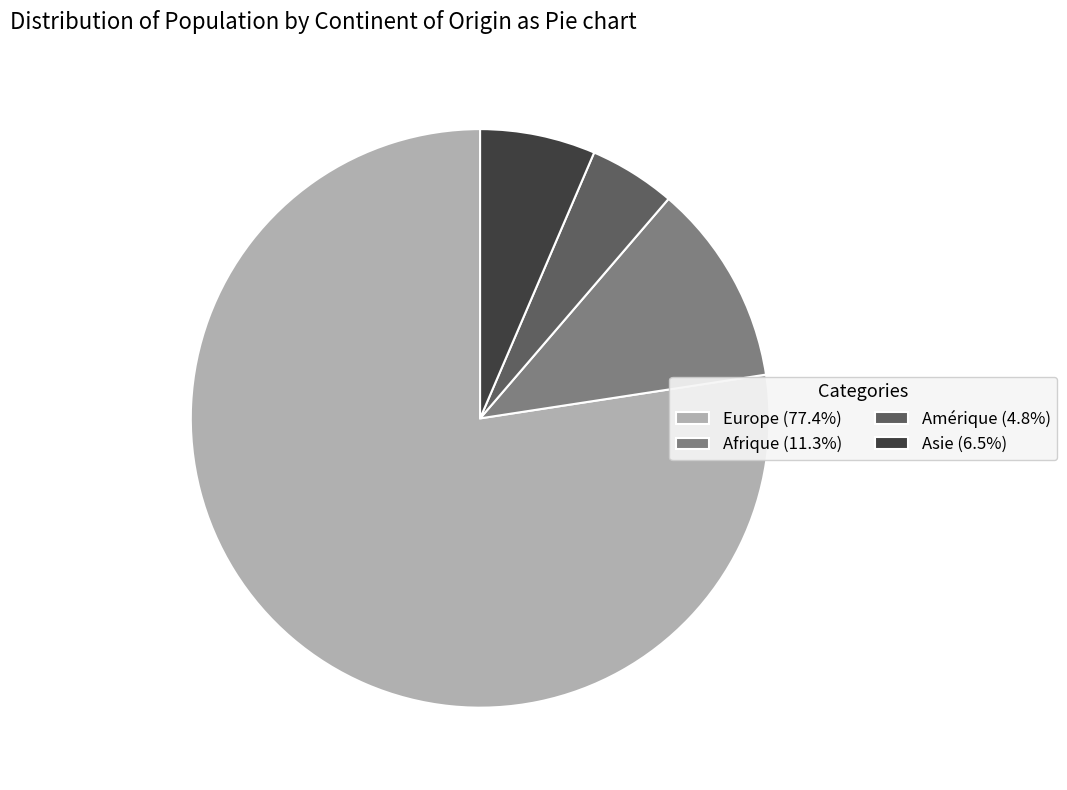

Is there a majority slice in this chart?

Yes